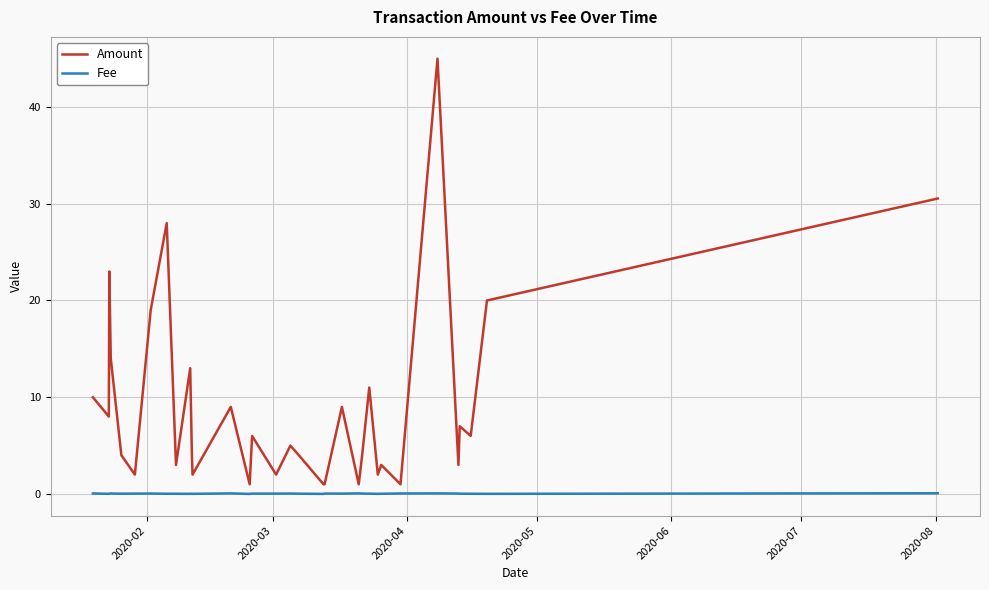

What is the maximum value shown in the chart?

45.0